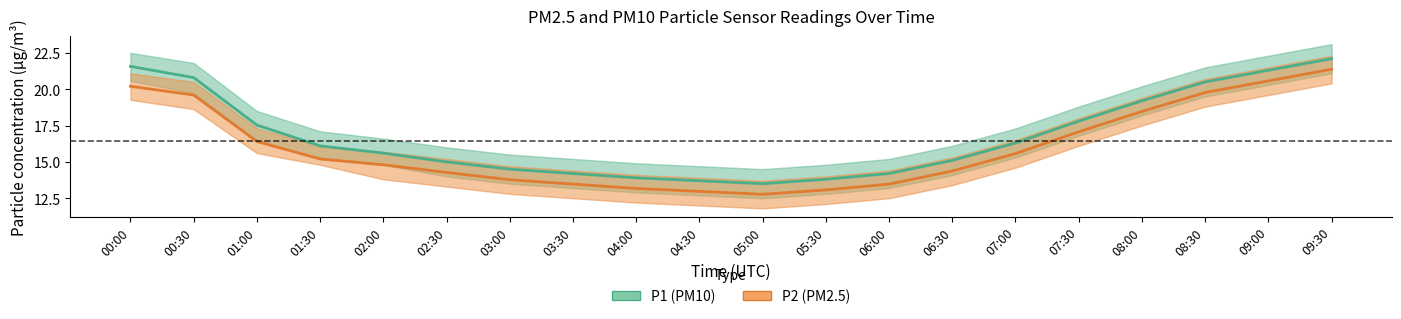

Is the value of P2 (PM2.5) at 01:00 greater than the value of P1 (PM10) at 00:00?

No